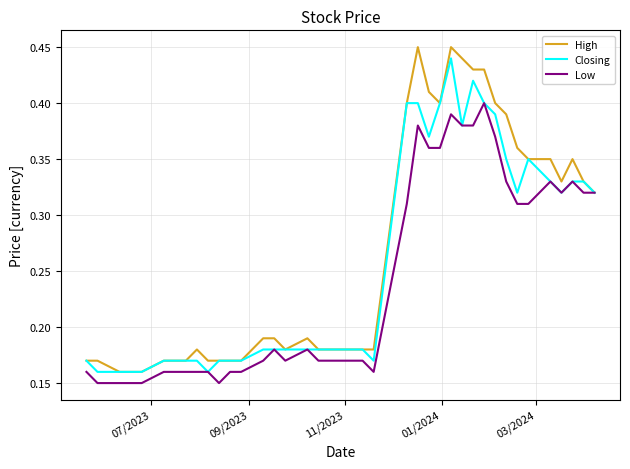

Which series has the widest spread of values?

High